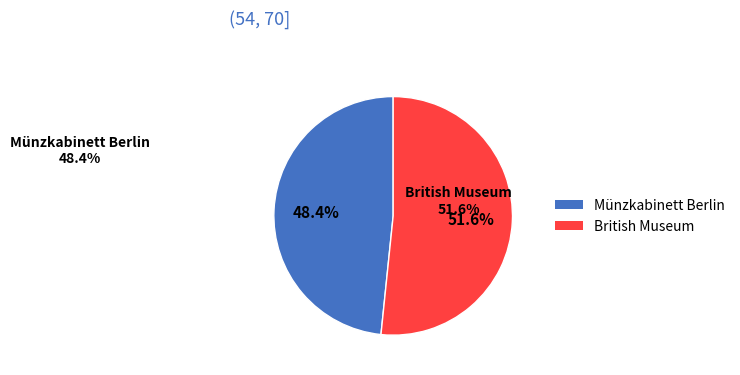

To the nearest percent, what is the combined percentage of Münzkabinett Berlin and British Museum?

100%